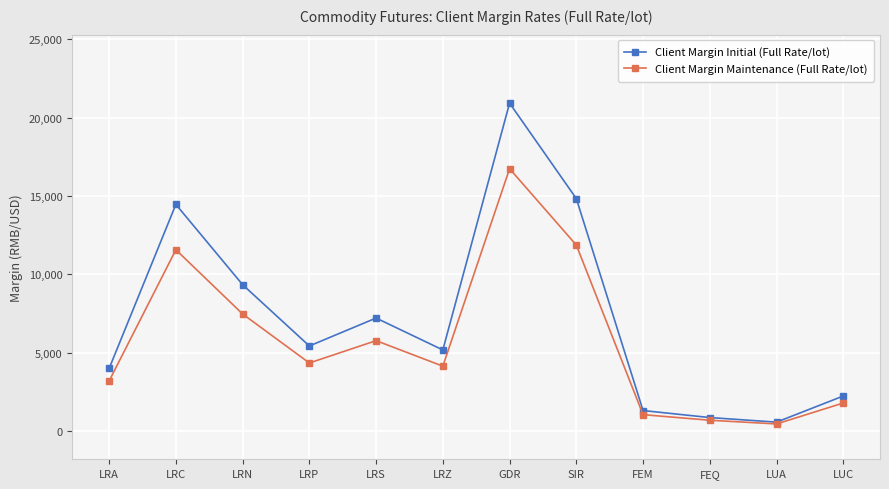

Rank the categories by Client Margin Maintenance (Full Rate/lot) value from highest to lowest.

GDR, SIR, LRC, LRN, LRS, LRP, LRZ, LRA, LUC, FEM, FEQ, LUA